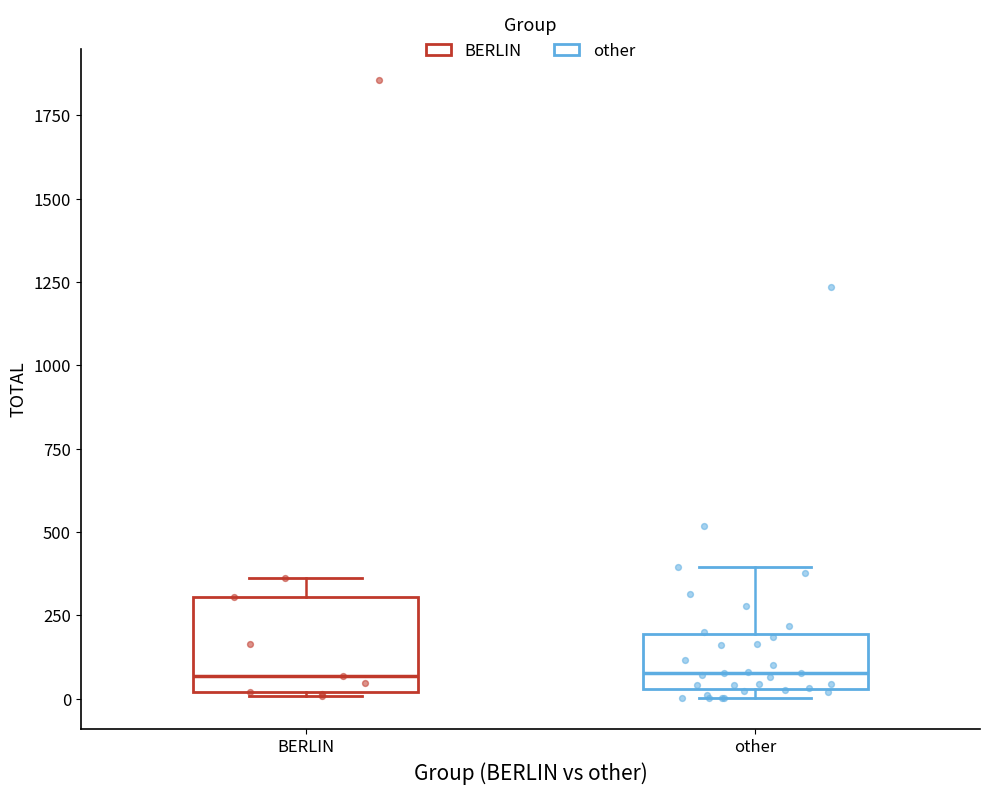

Reading left to right, read every box against the y-axis: the position of its median line, the range the box covers, and the ends of its whiskers. The values are not printed on the chart, so give them approximately, as read against the axis.

BERLIN: median 50, box 0 to 300, whiskers 0 to 350
other: median 100, box 50 to 200, whiskers 0 to 400